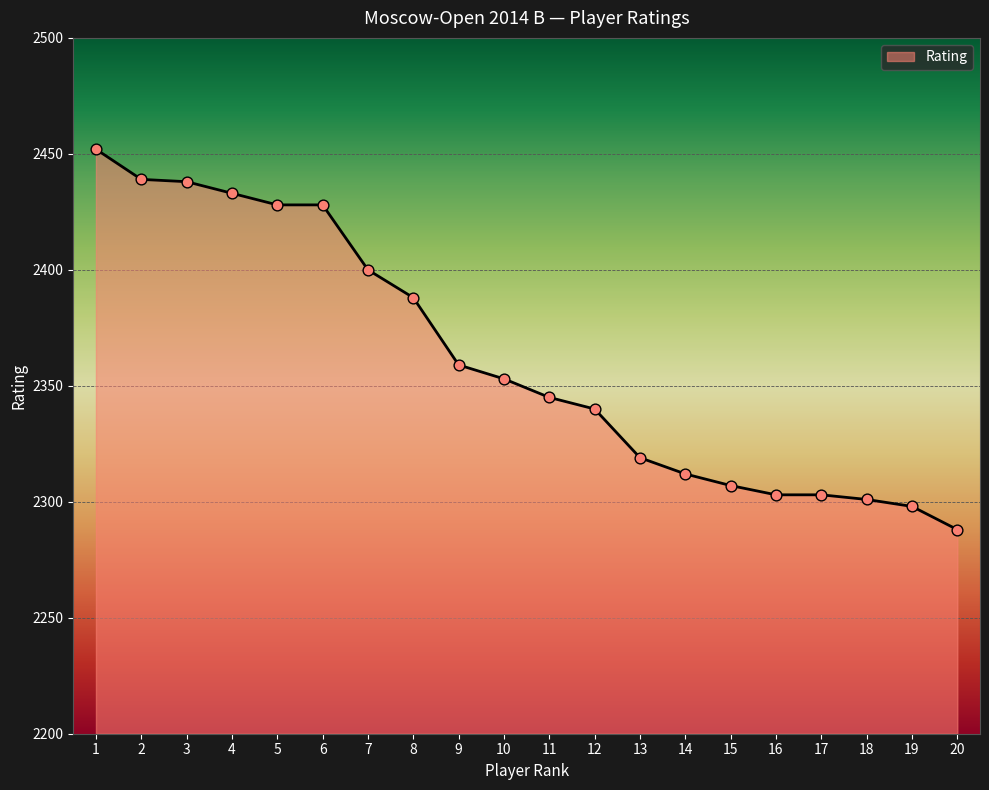

Which has a higher value, 19 or 4?

4